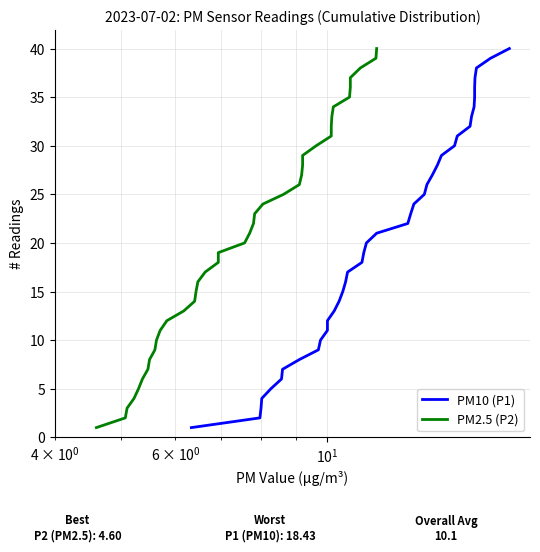

How many series are shown in this chart?

2